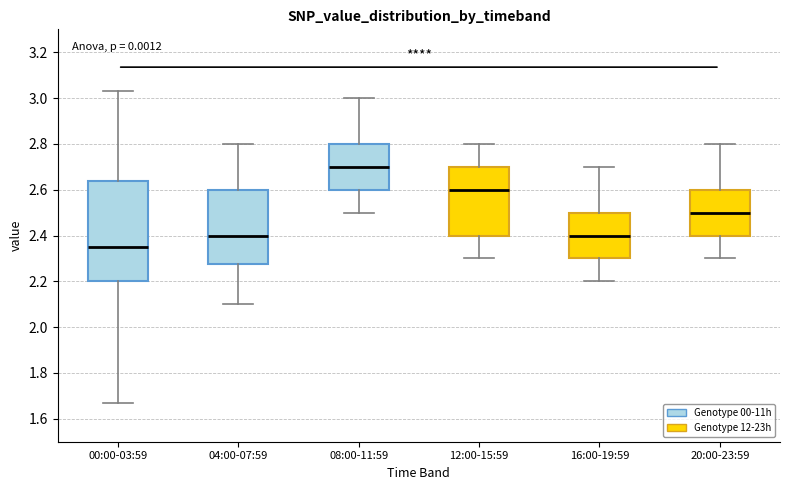

Reading left to right, read every box against the y-axis: the position of its median line, the range the box covers, and the ends of its whiskers. The values are not printed on the chart, so give them approximately, as read against the axis.

00:00-03:59: median 2.36, box 2.20 to 2.64, whiskers 1.68 to 3.04
04:00-07:59: median 2.40, box 2.28 to 2.60, whiskers 2.10 to 2.80
08:00-11:59: median 2.70, box 2.60 to 2.80, whiskers 2.50 to 3.00
12:00-15:59: median 2.60, box 2.40 to 2.70, whiskers 2.30 to 2.80
16:00-19:59: median 2.40, box 2.30 to 2.50, whiskers 2.20 to 2.70
20:00-23:59: median 2.50, box 2.40 to 2.60, whiskers 2.30 to 2.80